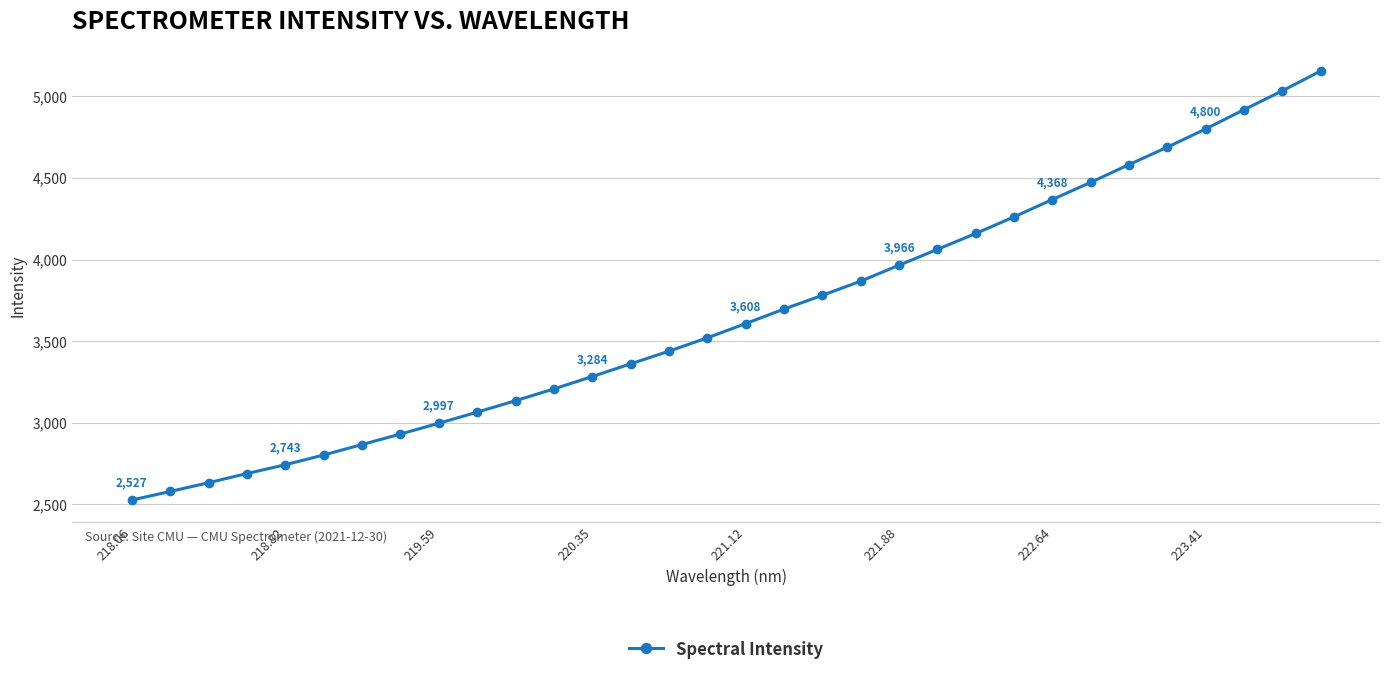

What is the difference between the maximum and minimum values?

2628.1